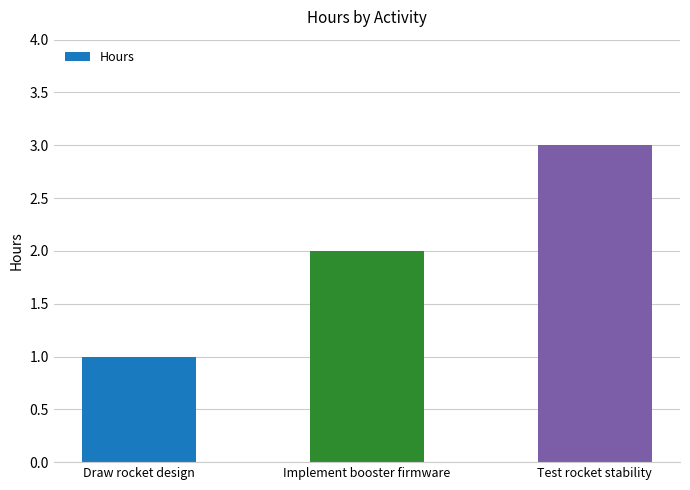

The value at Draw rocket design is 0. True or false?

False